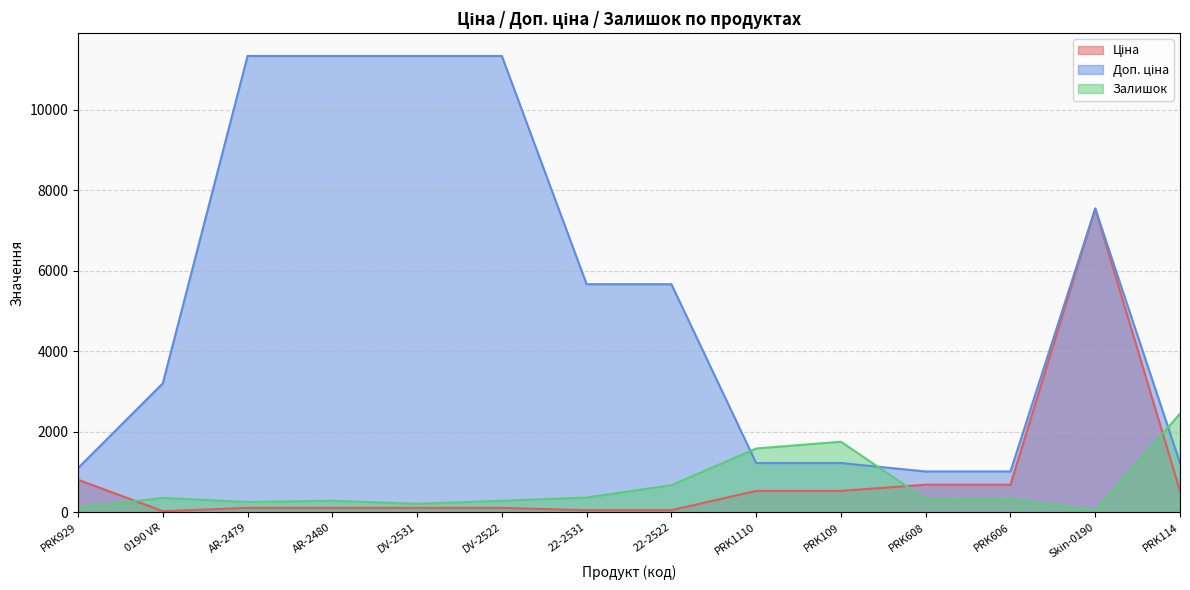

Which series has the largest range (max minus min)?

Доп. ціна